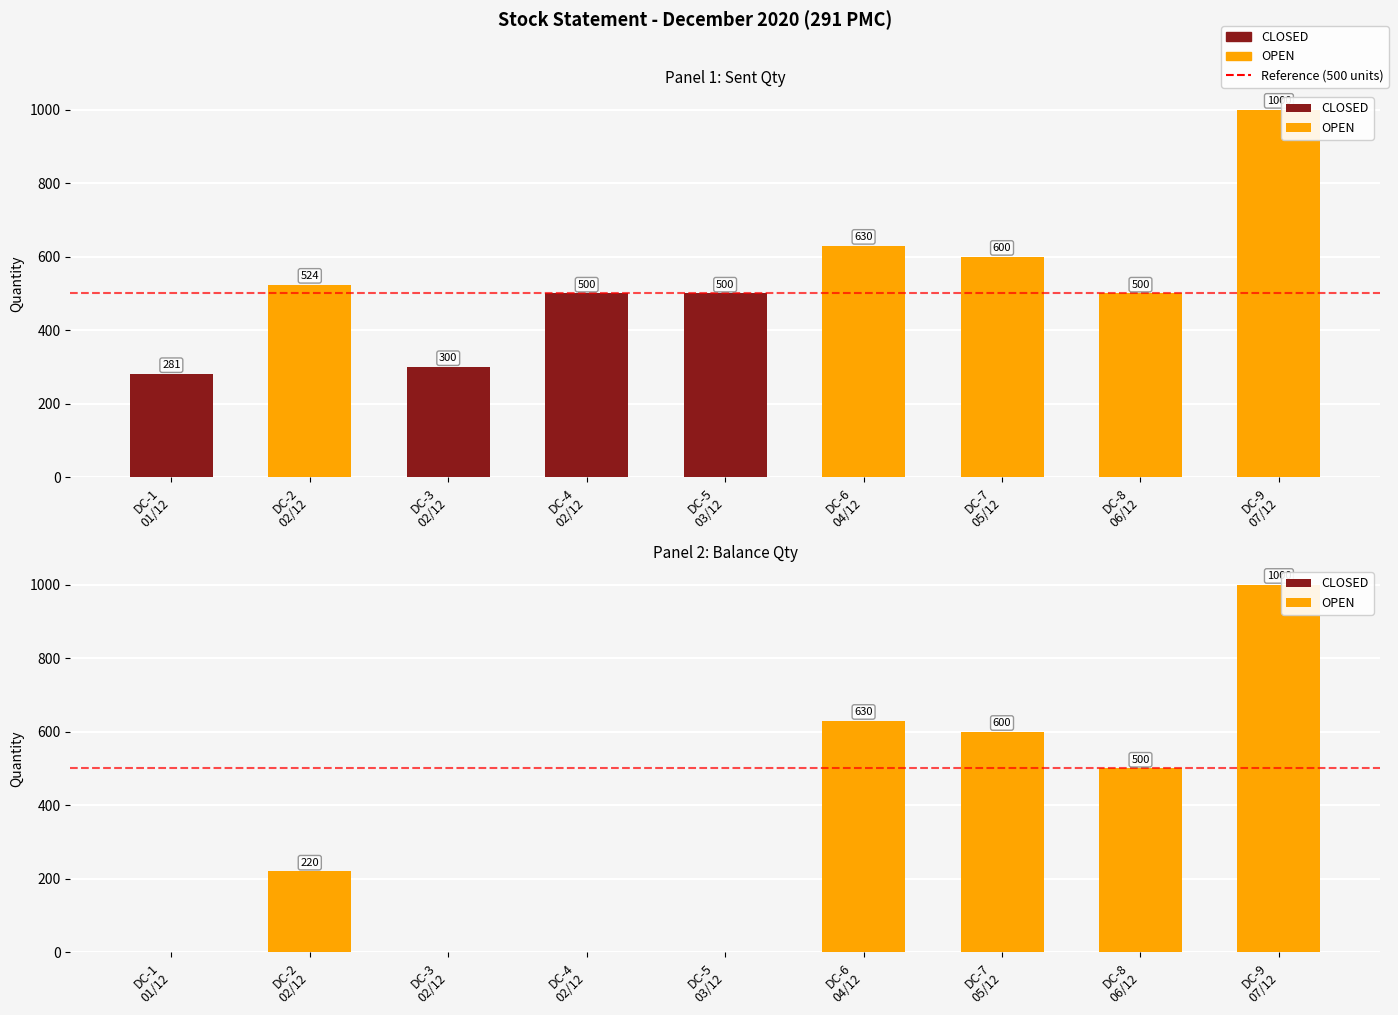

Which series has the largest total across all categories?

OPEN